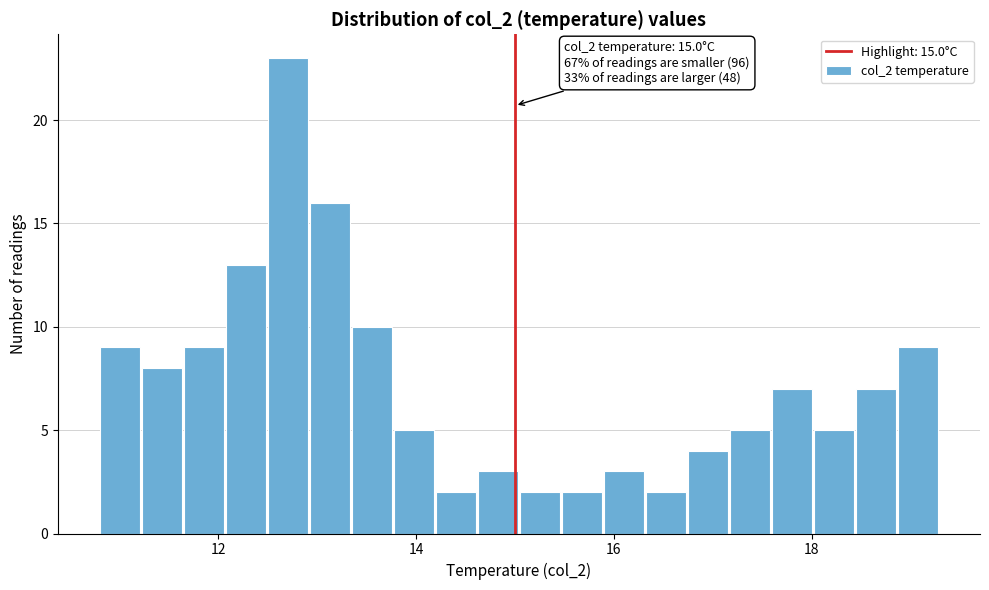

Read against the x-axis, roughly where is the centre of the tallest bar?

12.8